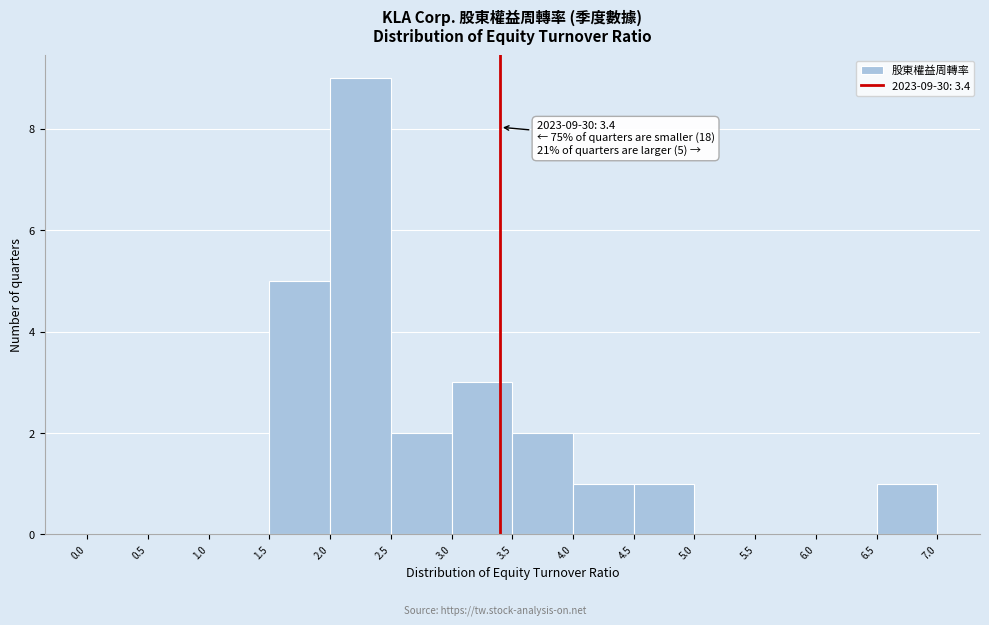

Which range on the x-axis has the tallest bar?

2.0 to 2.5